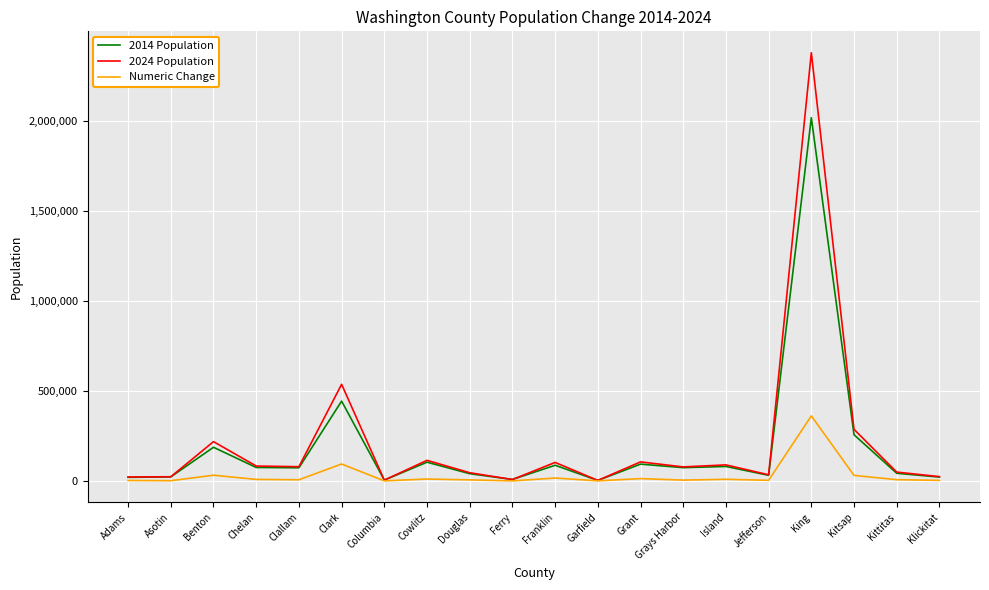

What is the spread (max minus min) of values at Clark?

442800